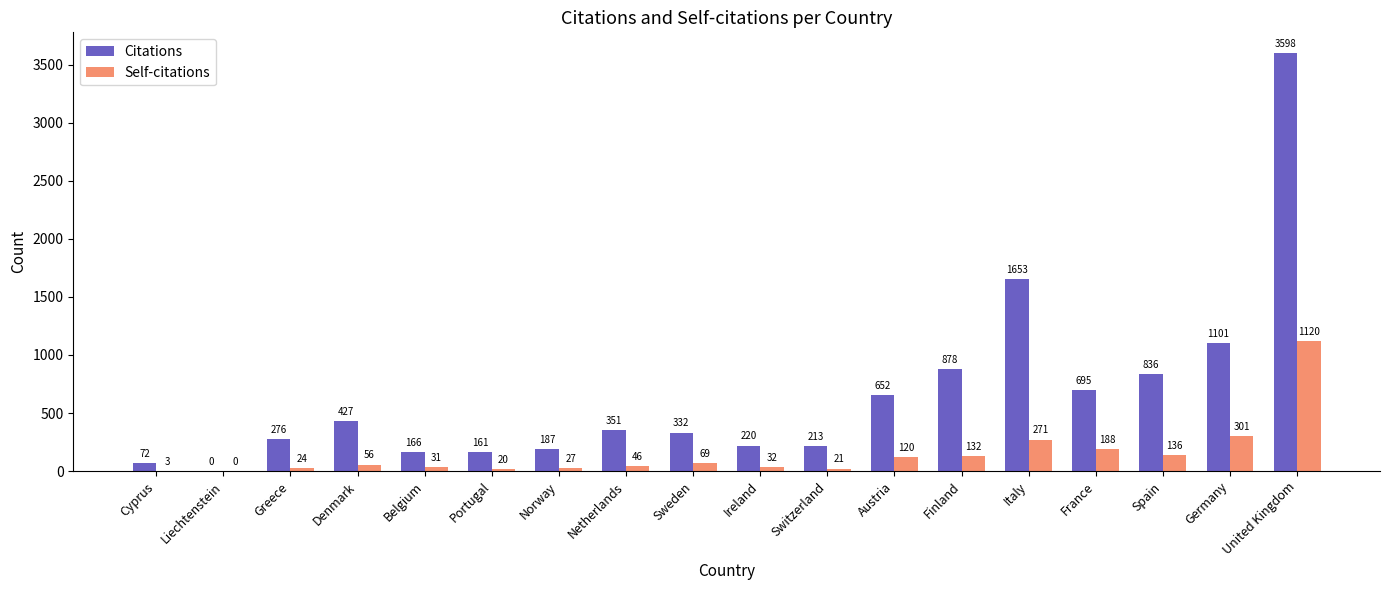

Reading left to right, extract all data points from this chart.

Citations: Cyprus=72	Liechtenstein=0	Greece=276	Denmark=427	Belgium=166	Portugal=161	Norway=187	Netherlands=351	Sweden=332	Ireland=220	Switzerland=213	Austria=652	Finland=878	Italy=1653	France=695	Spain=836	Germany=1101	United Kingdom=3598
Self-citations: Cyprus=3	Liechtenstein=0	Greece=24	Denmark=56	Belgium=31	Portugal=20	Norway=27	Netherlands=46	Sweden=69	Ireland=32	Switzerland=21	Austria=120	Finland=132	Italy=271	France=188	Spain=136	Germany=301	United Kingdom=1120